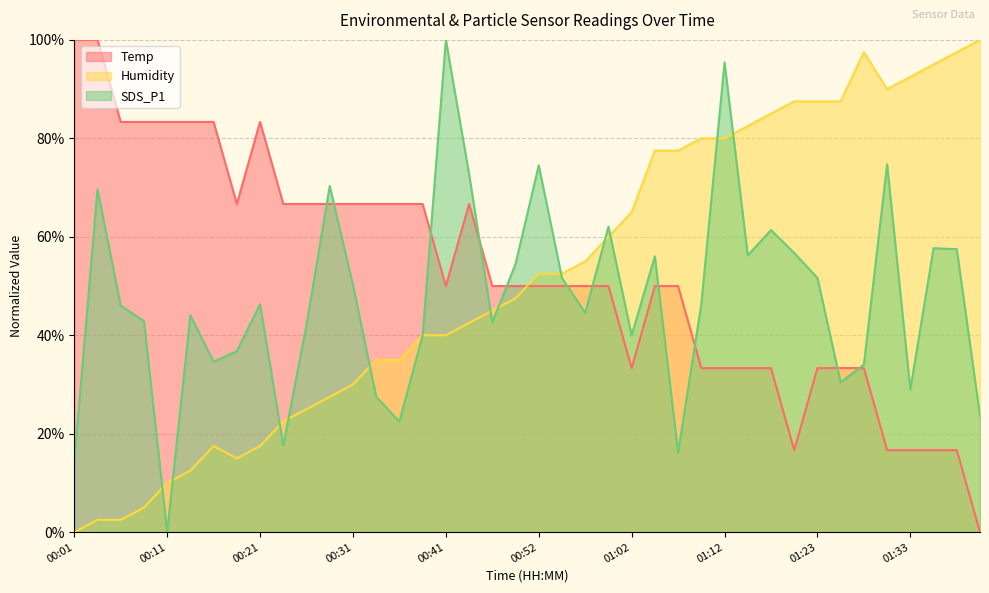

Read the Humidity value at 01:07.

77.5